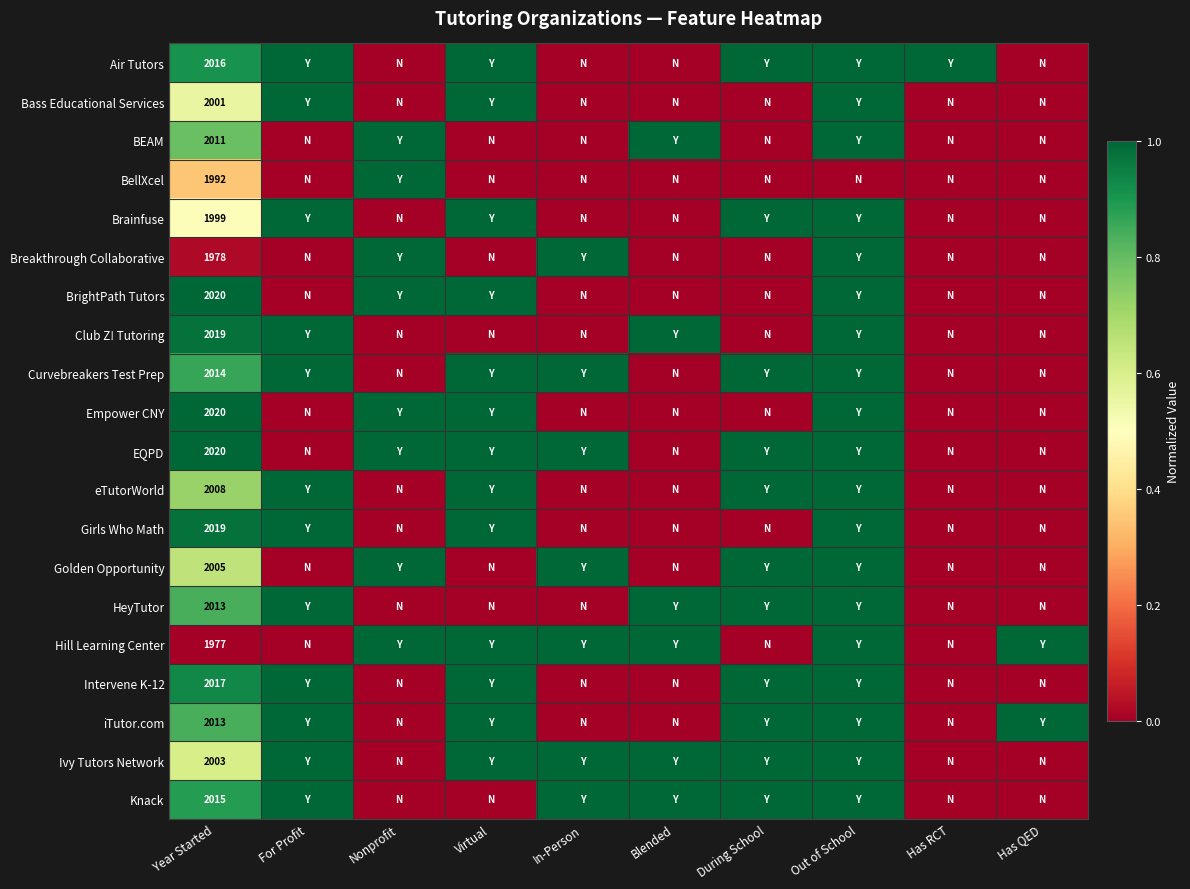

Which has a higher value, Virtual or For Profit?

Virtual